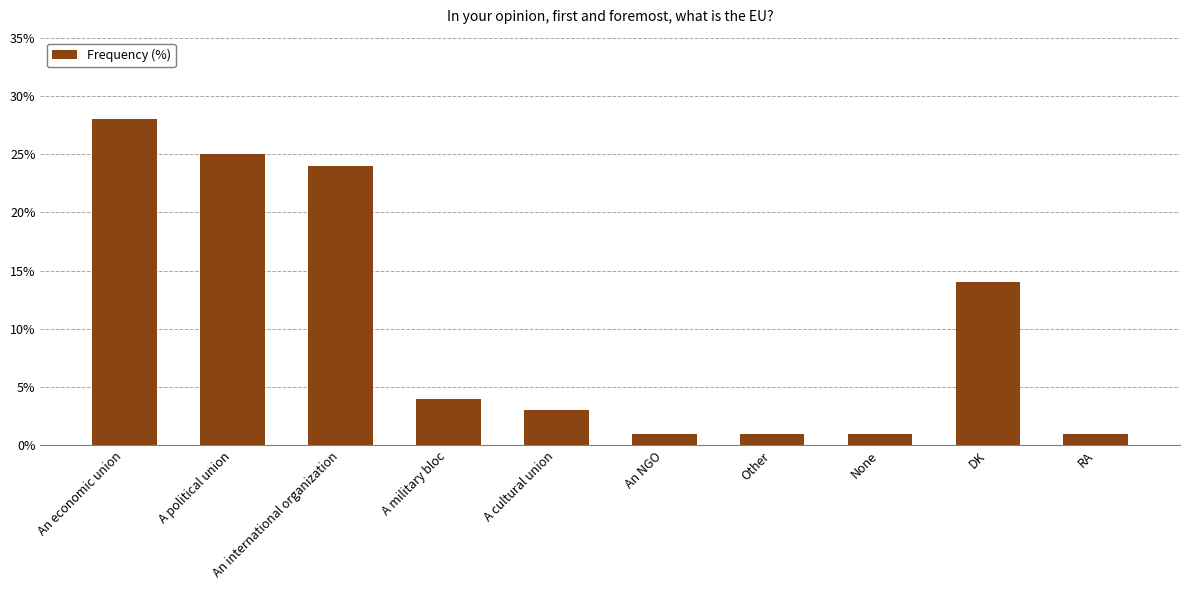

Which category has the highest value across all series?

An economic union